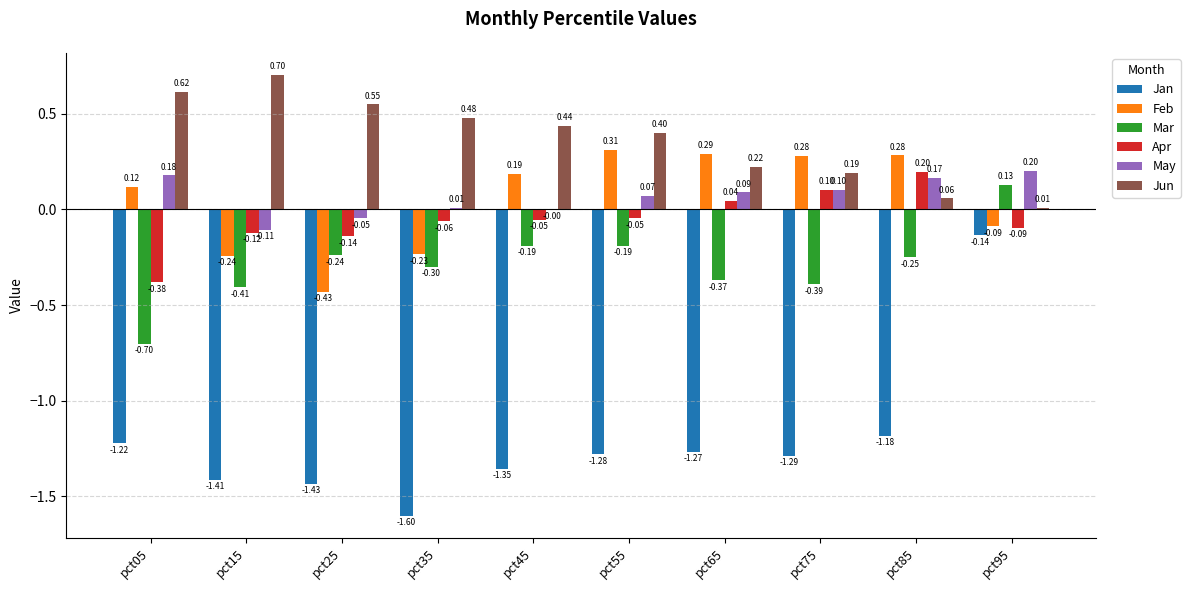

At which category is the sum across all series the highest?

pct95